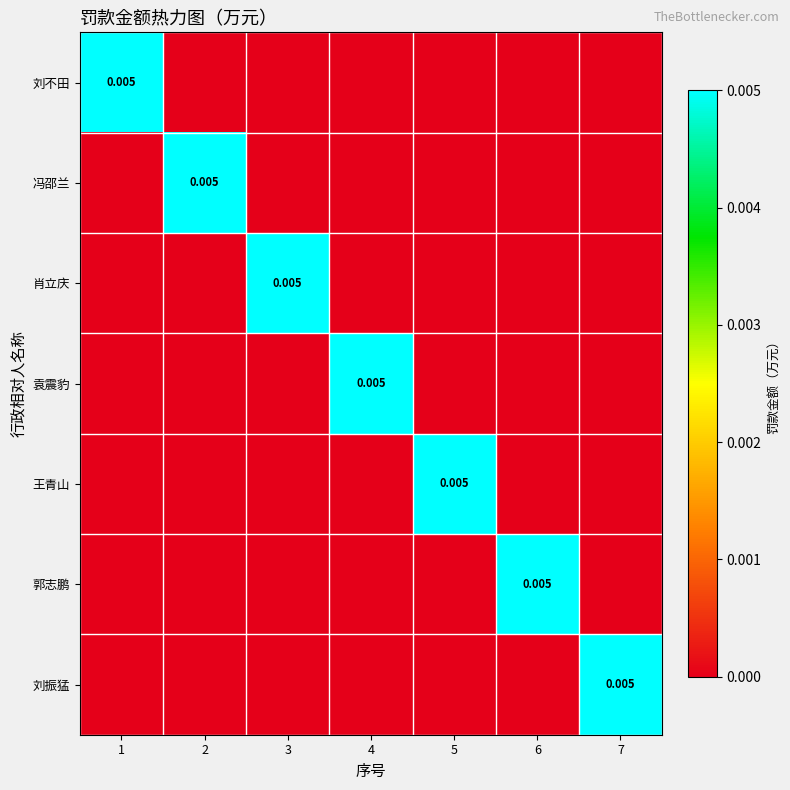

Rank the series by their maximum value, from highest to lowest.

刘不田, 冯邵兰, 肖立庆, 袁震豹, 王青山, 郭志鹏, 刘振猛